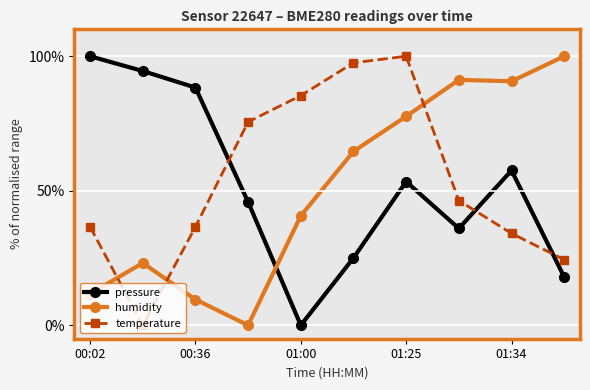

Rank the series by their average value, from lowest to highest.

humidity, pressure, temperature